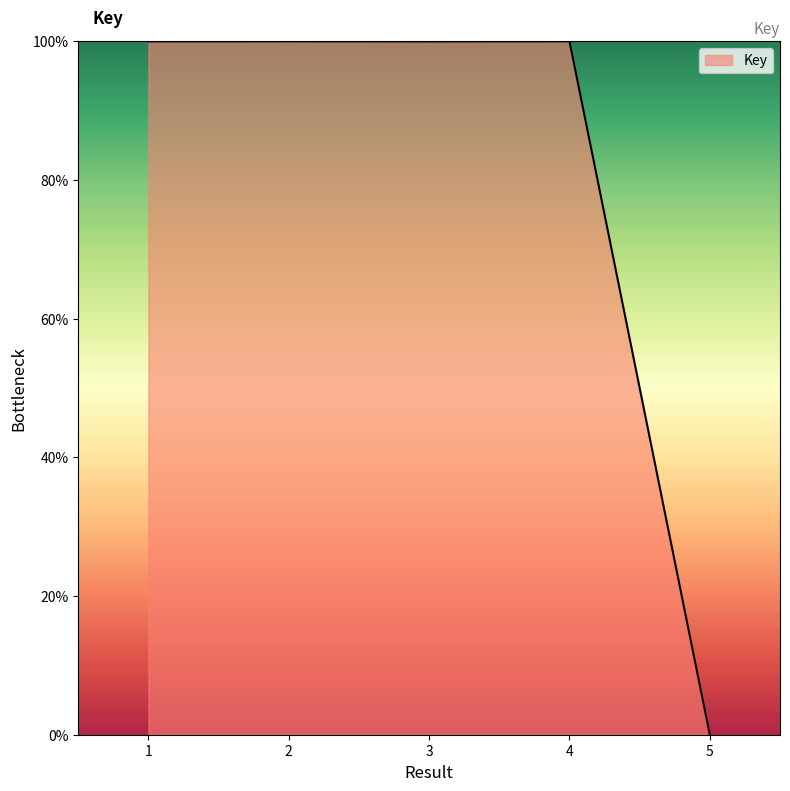

What is the maximum value shown in the chart?

100.0